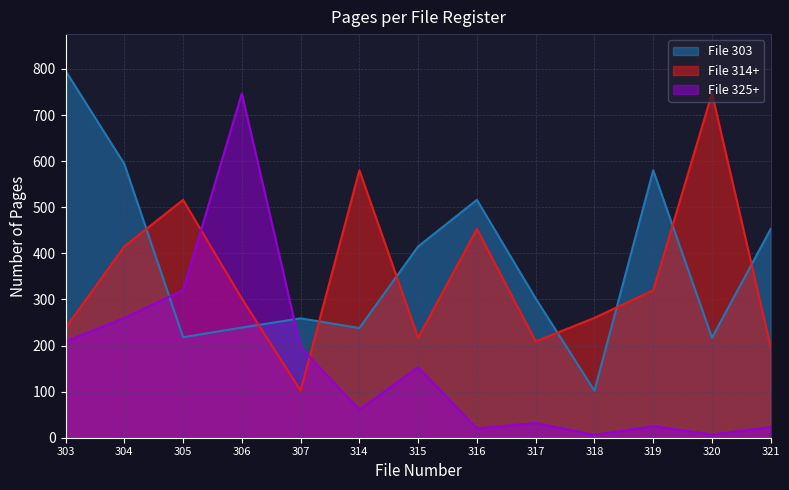

What is the average value of the File 325+ series?

158